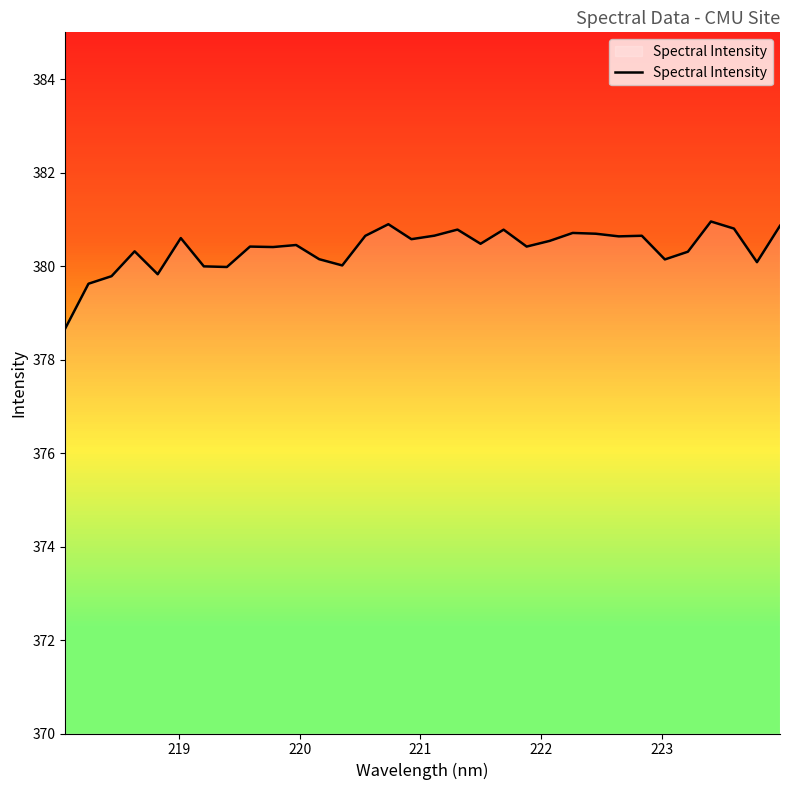

What is the maximum value shown in the chart?

381.0